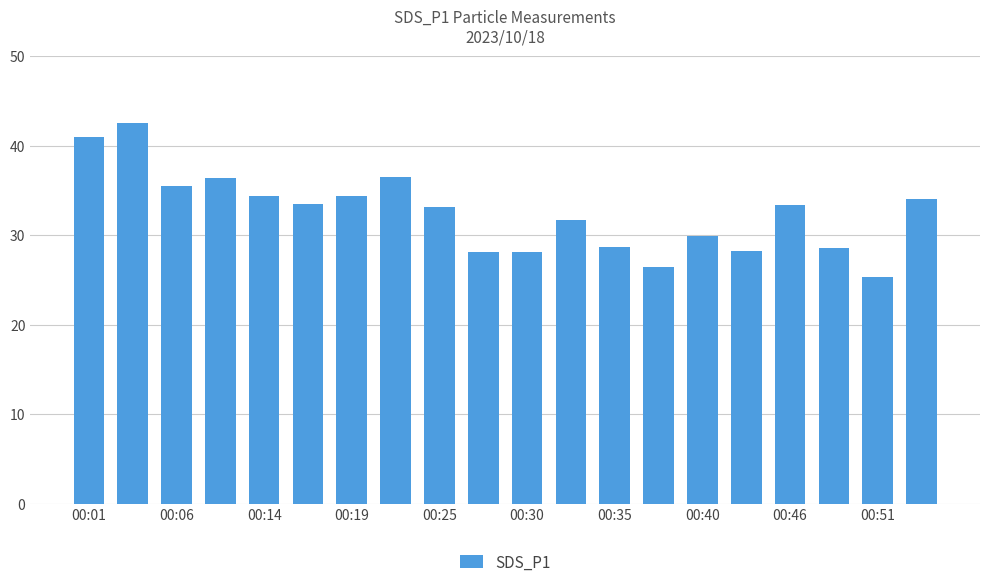

Does the chart contain any negative values?

No